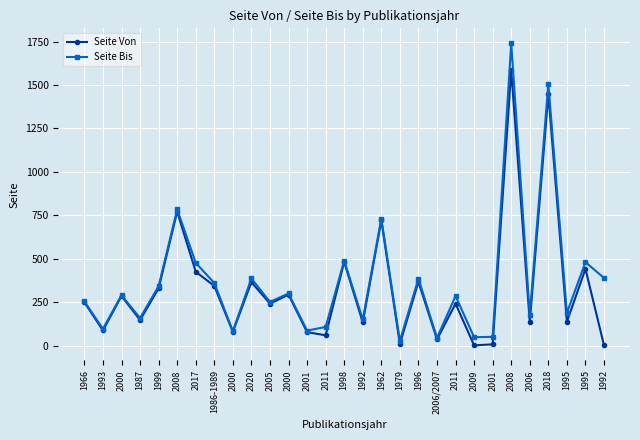

Which series has the largest range (max minus min)?

Seite Bis